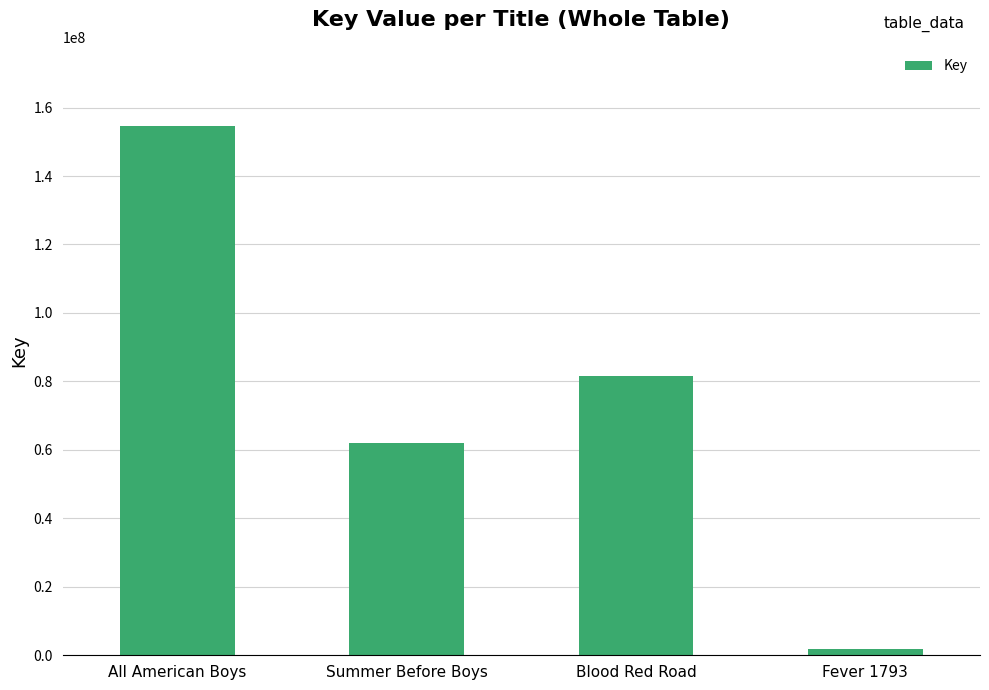

How many bars are there in total?

4